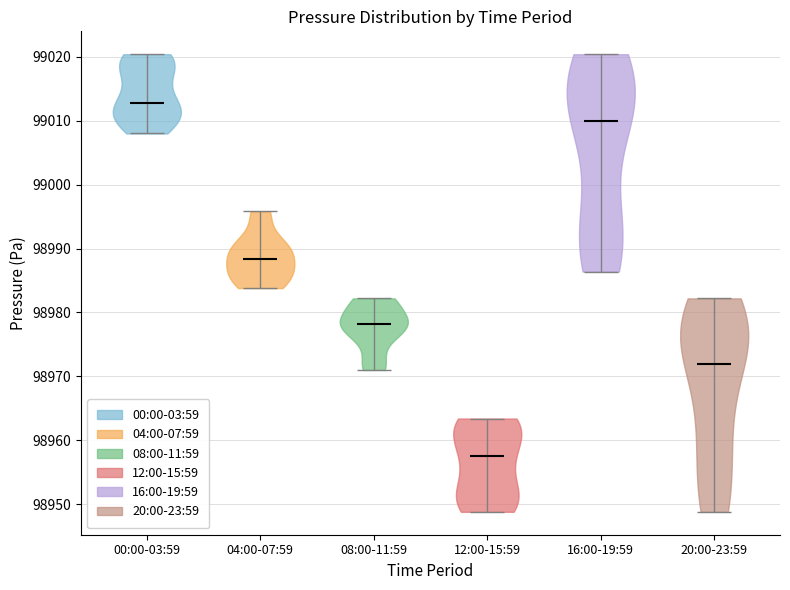

Reading left to right, read every violin against the y-axis: where its median line is, and the lowest and highest points it reaches. The values are not printed on the chart, so give them approximately, as read against the axis.

00:00-03:59: median line 99013, lowest point 99008, highest point 99020
04:00-07:59: median line 98988, lowest point 98984, highest point 98996
08:00-11:59: median line 98978, lowest point 98971, highest point 98982
12:00-15:59: median line 98958, lowest point 98949, highest point 98963
16:00-19:59: median line 99010, lowest point 98986, highest point 99020
20:00-23:59: median line 98972, lowest point 98949, highest point 98982